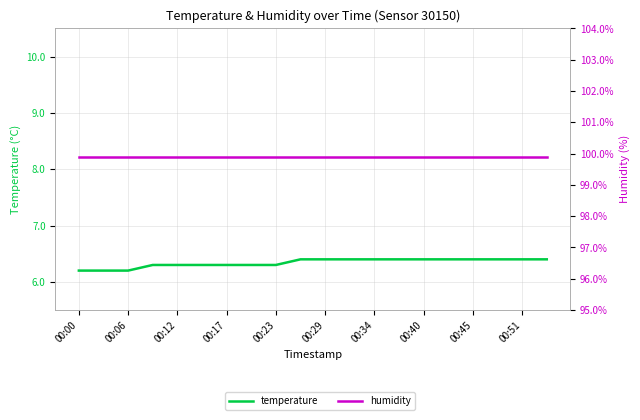

What is the minimum value shown in the chart?

6.2